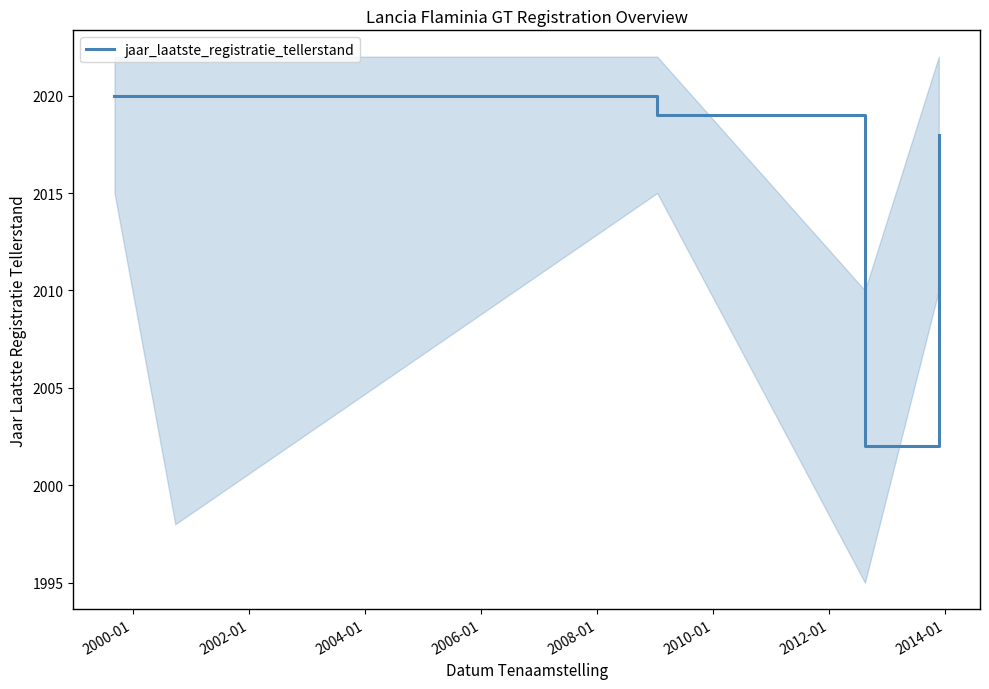

What is the minimum value for jaar_laatste_registratie_tellerstand?

2002